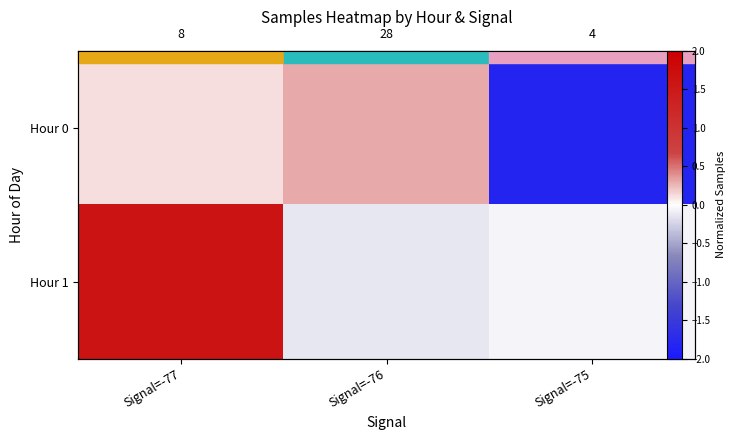

How many series are shown in this chart?

2